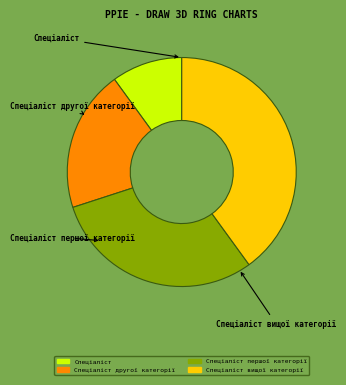

Rank the categories by value from lowest to highest.

Спеціаліст, Спеціаліст другої категорії, Спеціаліст першої категорії, Спеціаліст вищої категорії